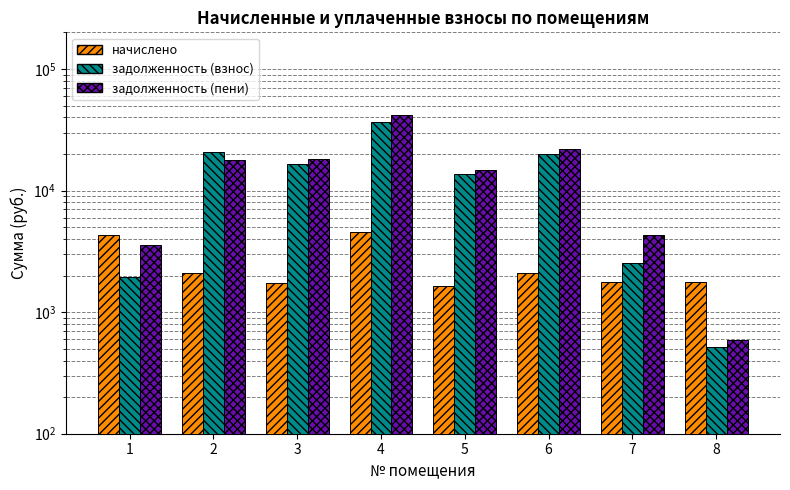

Count the number of data series in this chart.

3